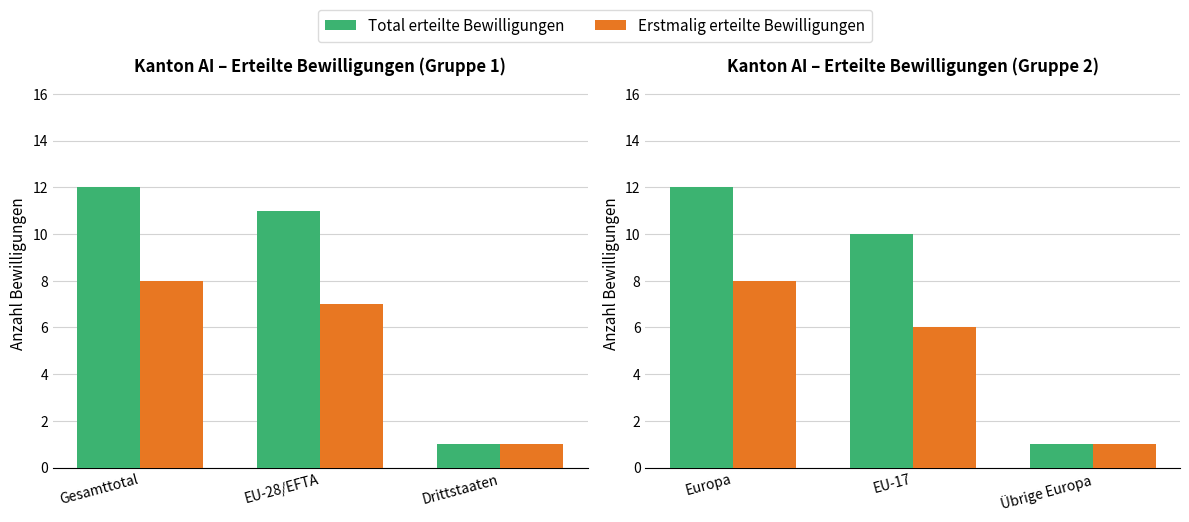

Rank the categories by Total erteilte Bewilligungen value from highest to lowest.

Europa, EU-17, Übrige Europa